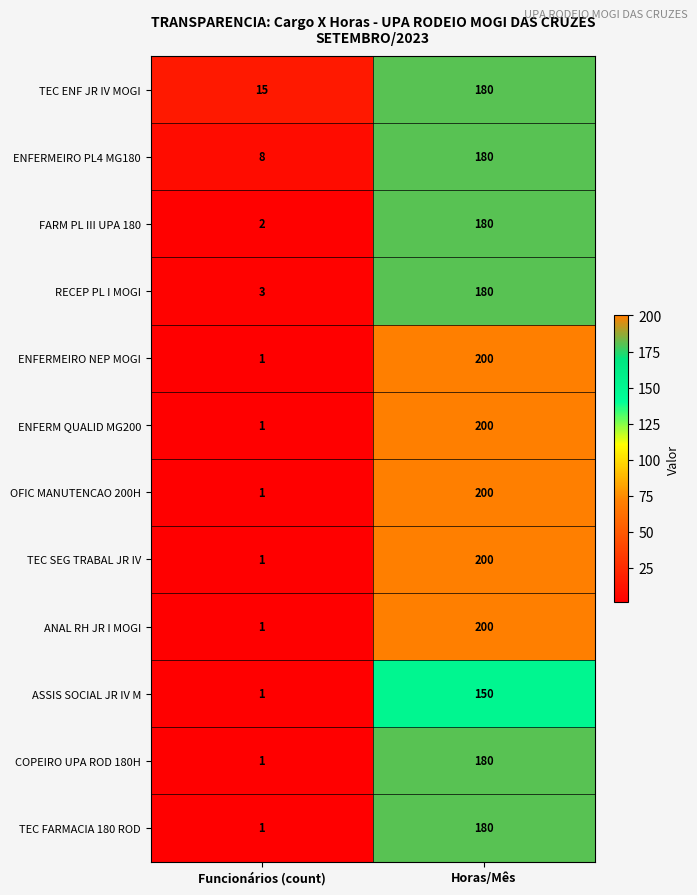

What is the total value across all series at Funcionários (count)?

36